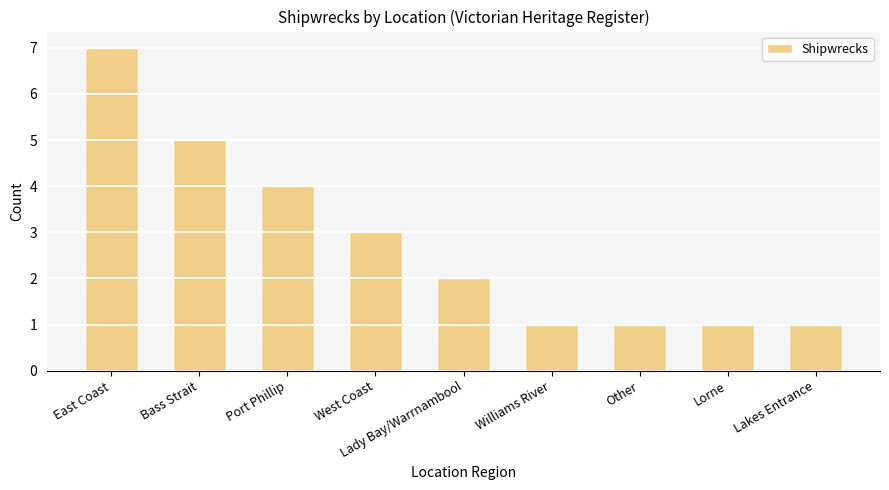

Reading right to left, extract all data points from this chart.

1	1	1	1	2	3	4	5	7